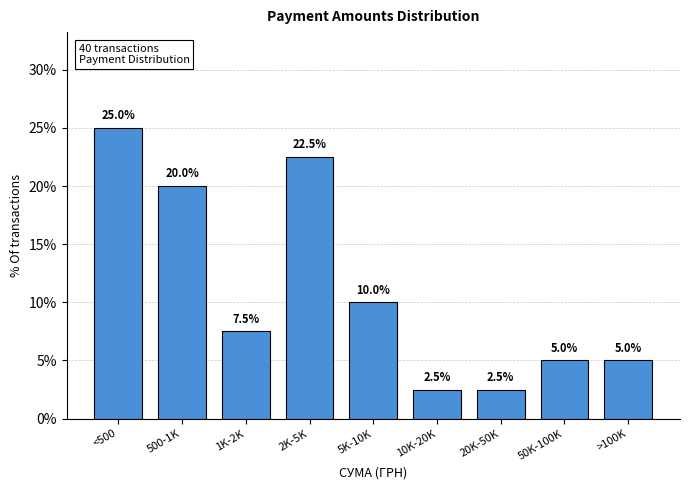

Reading right to left, extract all data points from this chart.

>100K=5.0	50K-100K=5.0	20K-50K=2.5	10K-20K=2.5	5K-10K=10.0	2K-5K=22.5	1K-2K=7.5	500-1K=20.0	<500=25.0